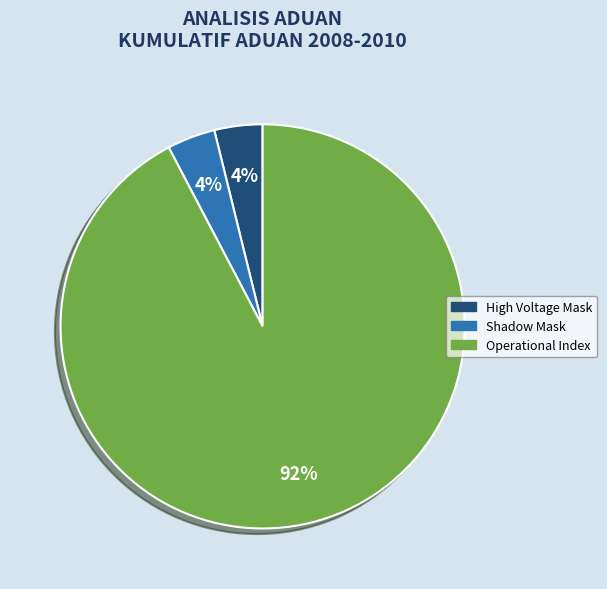

Is there a majority slice in this chart?

Yes